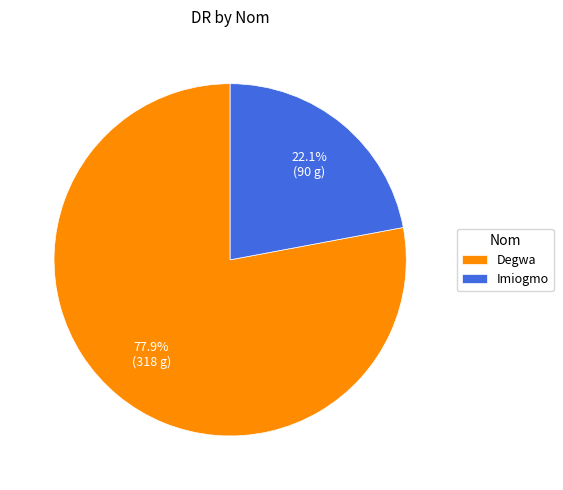

To the nearest percent, what percentage of the pie is Degwa?

78%